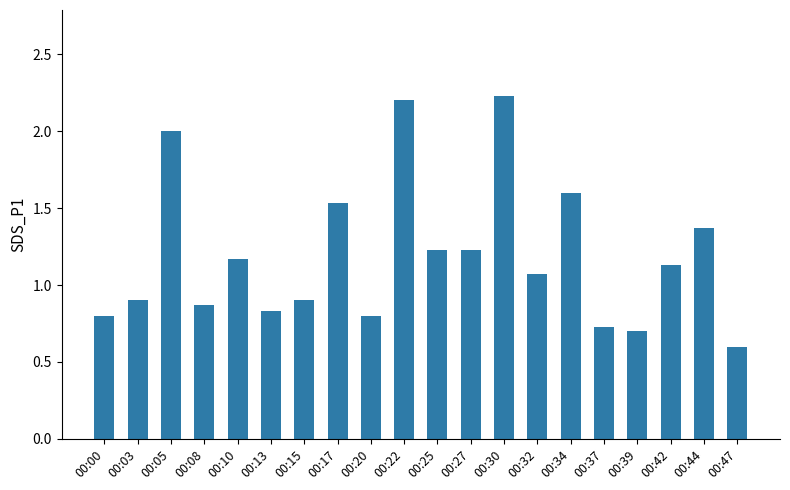

Which has a higher value, 00:20 or 00:30?

00:30